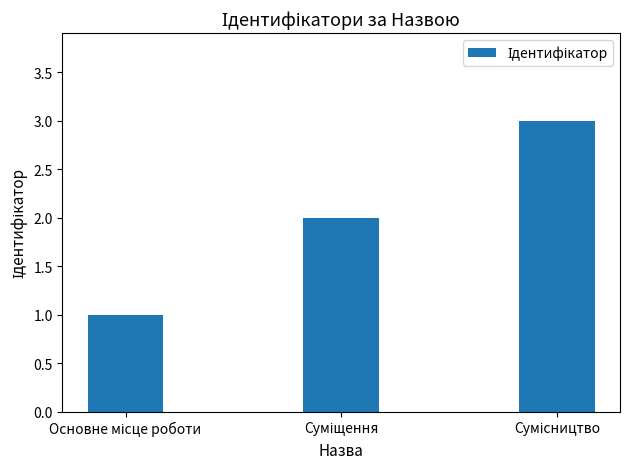

What is the difference between the maximum and second lowest values?

1